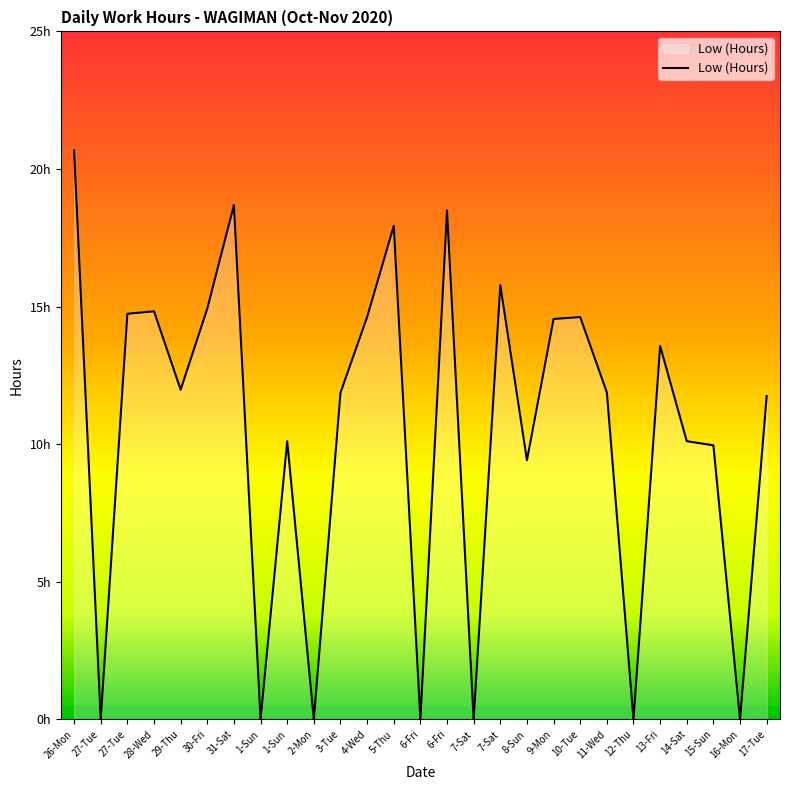

What is the average value?

10.4